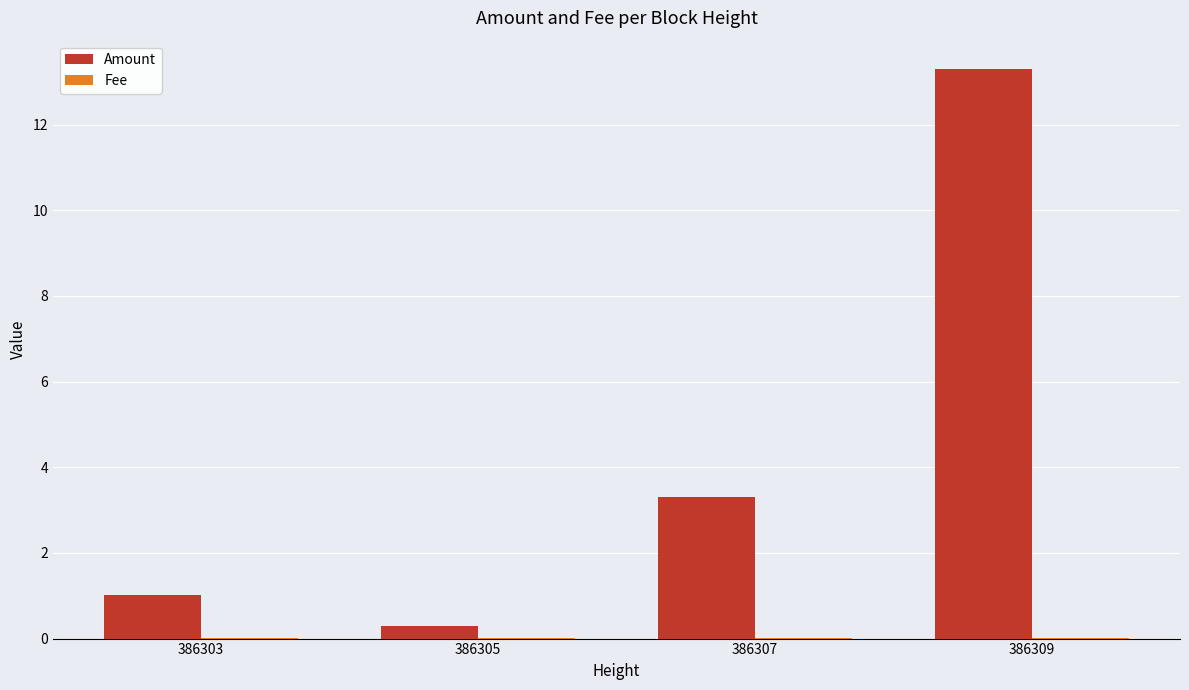

Which series changed the most between 386303 and 386305?

Amount